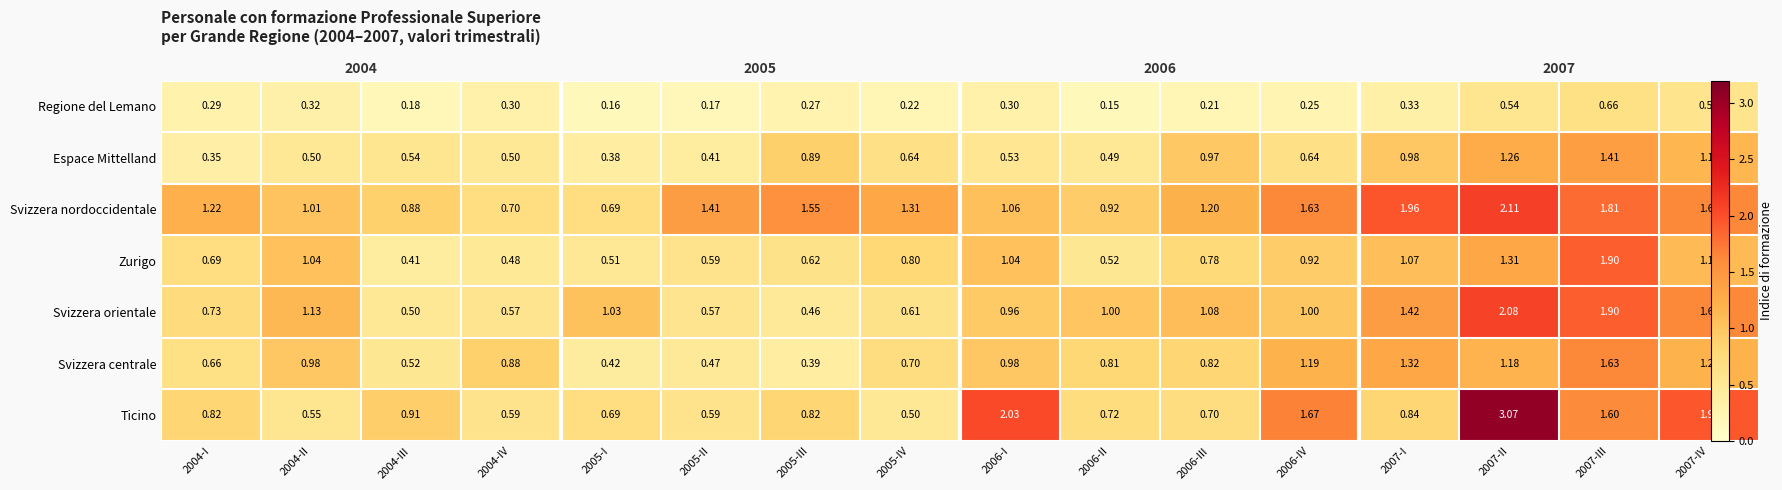

Which label corresponds to the smallest value in the chart?

2006-II